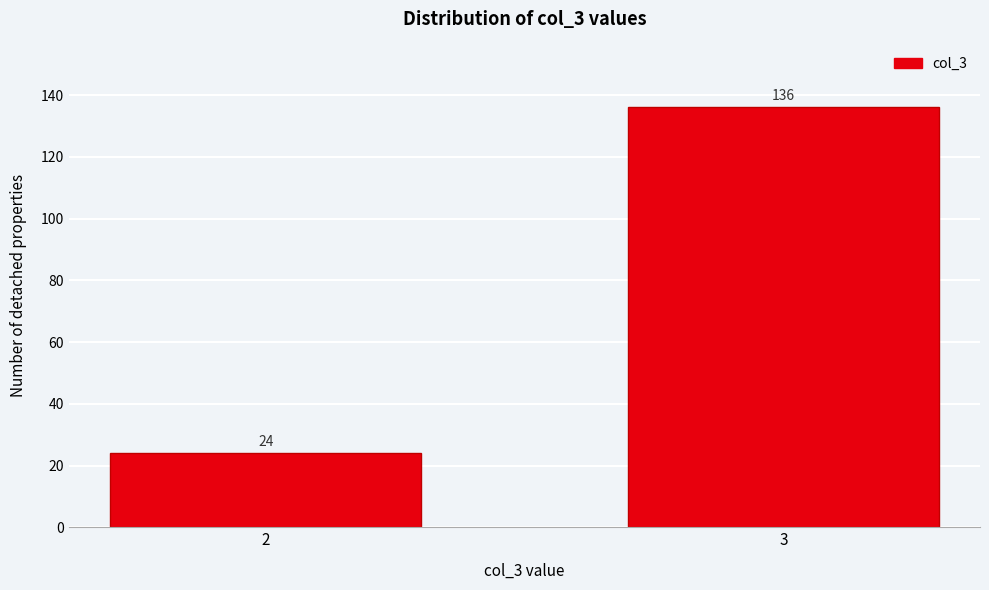

Reading right to left, extract all data points from this chart.

3=136	2=24